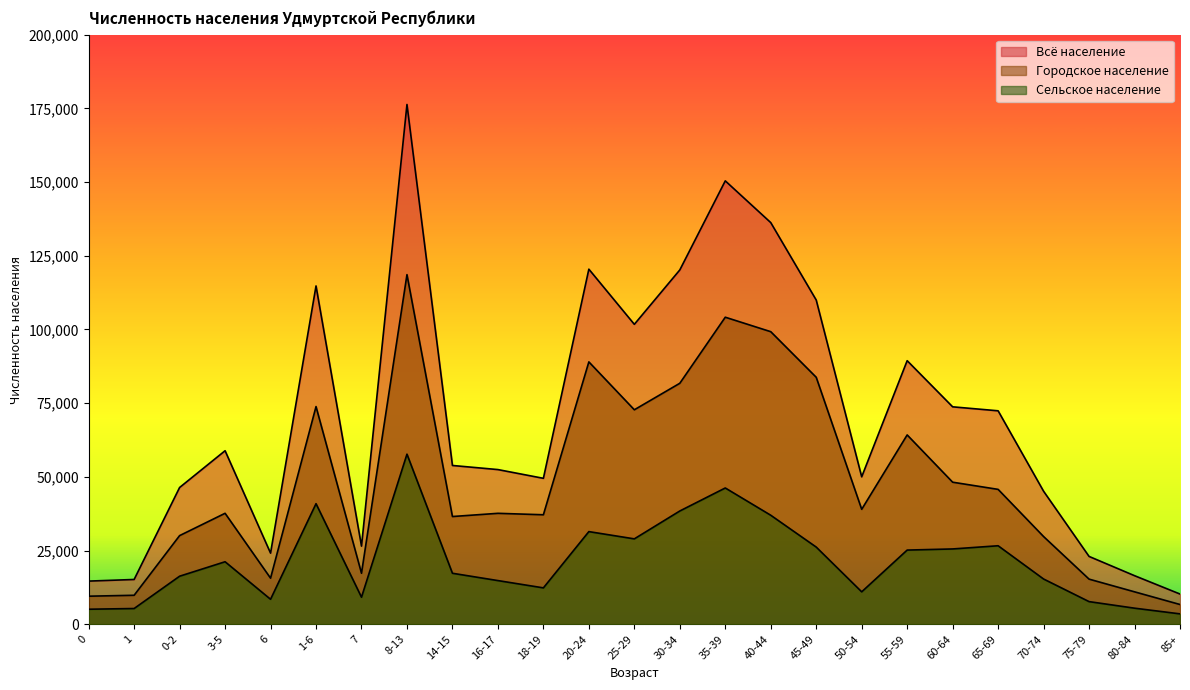

What is the sum of the Всё население values at 80-84 and 16-17?

68979